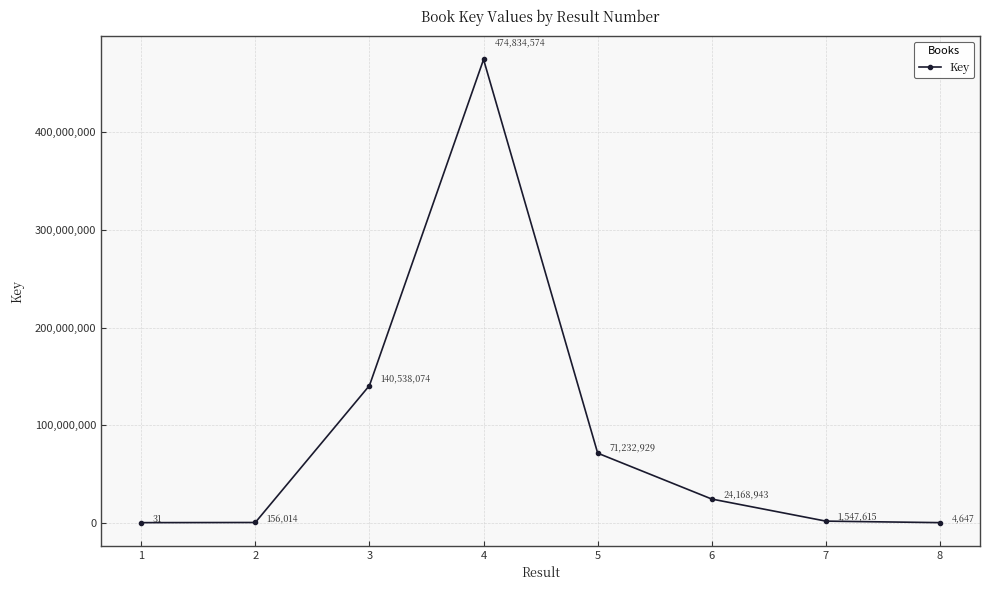

Reading left to right, what are all the values shown in this chart?

31	156014	140538074	474834574	71232929	24168943	1547615	4647